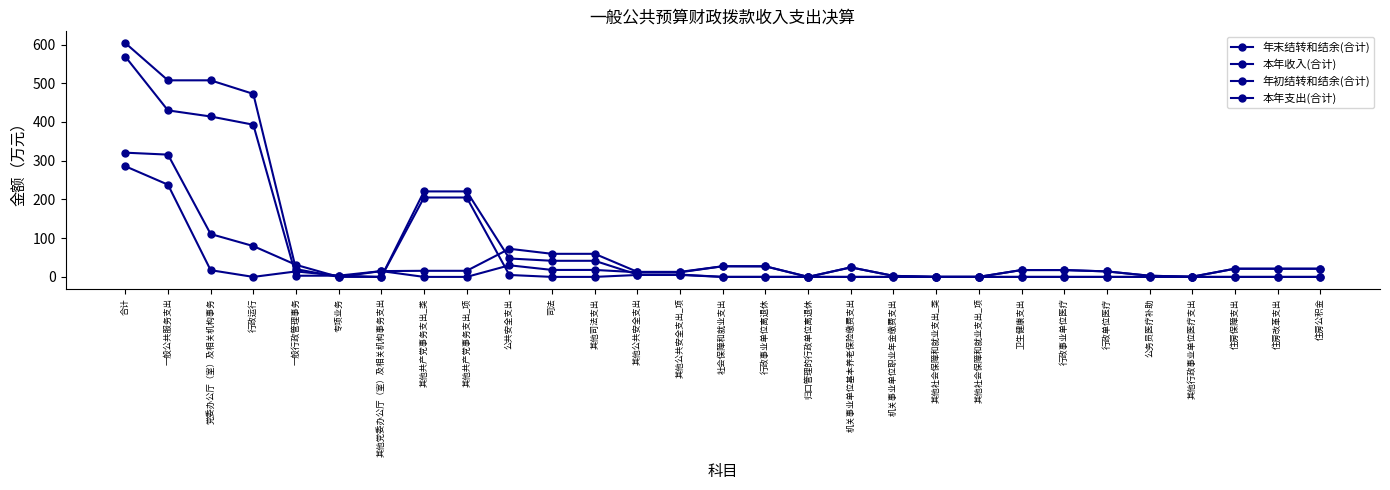

Reading right to left, list all the values displayed in this chart.

年末结转和结余(合计): 住房公积金=0.0	住房改革支出=0.0	住房保障支出=0.0	其他行政事业单位医疗支出=0.0	公务员医疗补助=0.0	行政单位医疗=0.0	行政事业单位医疗=0.0	卫生健康支出=0.0	其他社会保障和就业支出_项=0.0	其他社会保障和就业支出_类=0.0	机关事业单位职业年金缴费支出=0.0	机关事业单位基本养老保险缴费支出=0.0	归口管理的行政单位离退休=0.0	行政事业单位离退休=0.0	社会保障和就业支出=0.0	其他公共安全支出_项=5.0	其他公共安全支出=5.0	其他司法支出=0.0	司法=0.0	公共安全支出=5.0	其他共产党事务支出_项=205.0	其他共产党事务支出_类=205.0	其他党委办公厅（室）及相关机构事务支出=0.0	专项业务=0.0	一般行政管理事务=31.1	行政运行=79.6	党委办公厅（室）及相关机构事务=110.7	一般公共服务支出=315.7	合计=320.8
本年收入(合计): 住房公积金=21.1	住房改革支出=21.1	住房保障支出=21.1	其他行政事业单位医疗支出=0.5	公务员医疗补助=3.0	行政单位医疗=14.2	行政事业单位医疗=17.7	卫生健康支出=17.7	其他社会保障和就业支出_项=0.1	其他社会保障和就业支出_类=0.1	机关事业单位职业年金缴费支出=2.7	机关事业单位基本养老保险缴费支出=24.6	归口管理的行政单位离退休=0.0	行政事业单位离退休=27.3	社会保障和就业支出=27.5	其他公共安全支出_项=12.0	其他公共安全支出=12.0	其他司法支出=18.0	司法=18.0	公共安全支出=30.0	其他共产党事务支出_项=0.0	其他共产党事务支出_类=0.0	其他党委办公厅（室）及相关机构事务支出=15.0	专项业务=0.0	一般行政管理事务=20.0	行政运行=472.6	党委办公厅（室）及相关机构事务=507.6	一般公共服务支出=507.6	合计=603.9
年初结转和结余(合计): 住房公积金=0.0	住房改革支出=0.0	住房保障支出=0.0	其他行政事业单位医疗支出=0.0	公务员医疗补助=0.0	行政单位医疗=0.0	行政事业单位医疗=0.0	卫生健康支出=0.0	其他社会保障和就业支出_项=0.0	其他社会保障和就业支出_类=0.0	机关事业单位职业年金缴费支出=0.0	机关事业单位基本养老保险缴费支出=0.0	归口管理的行政单位离退休=0.0	行政事业单位离退休=0.0	社会保障和就业支出=0.0	其他公共安全支出_项=6.0	其他公共安全支出=6.0	其他司法支出=41.6	司法=41.6	公共安全支出=47.6	其他共产党事务支出_项=220.8	其他共产党事务支出_类=220.8	其他党委办公厅（室）及相关机构事务支出=0.0	专项业务=3.2	一般行政管理事务=14.2	行政运行=0.0	党委办公厅（室）及相关机构事务=17.4	一般公共服务支出=238.1	合计=285.8
本年支出(合计): 住房公积金=21.1	住房改革支出=21.1	住房保障支出=21.1	其他行政事业单位医疗支出=0.5	公务员医疗补助=3.0	行政单位医疗=14.2	行政事业单位医疗=17.7	卫生健康支出=17.7	其他社会保障和就业支出_项=0.1	其他社会保障和就业支出_类=0.1	机关事业单位职业年金缴费支出=2.7	机关事业单位基本养老保险缴费支出=24.6	归口管理的行政单位离退休=0.0	行政事业单位离退休=27.3	社会保障和就业支出=27.5	其他公共安全支出_项=13.0	其他公共安全支出=13.0	其他司法支出=59.6	司法=59.6	公共安全支出=72.6	其他共产党事务支出_项=15.8	其他共产党事务支出_类=15.8	其他党委办公厅（室）及相关机构事务支出=15.0	专项业务=3.2	一般行政管理事务=3.0	行政运行=393.0	党委办公厅（室）及相关机构事务=414.2	一般公共服务支出=430.0	合计=568.9